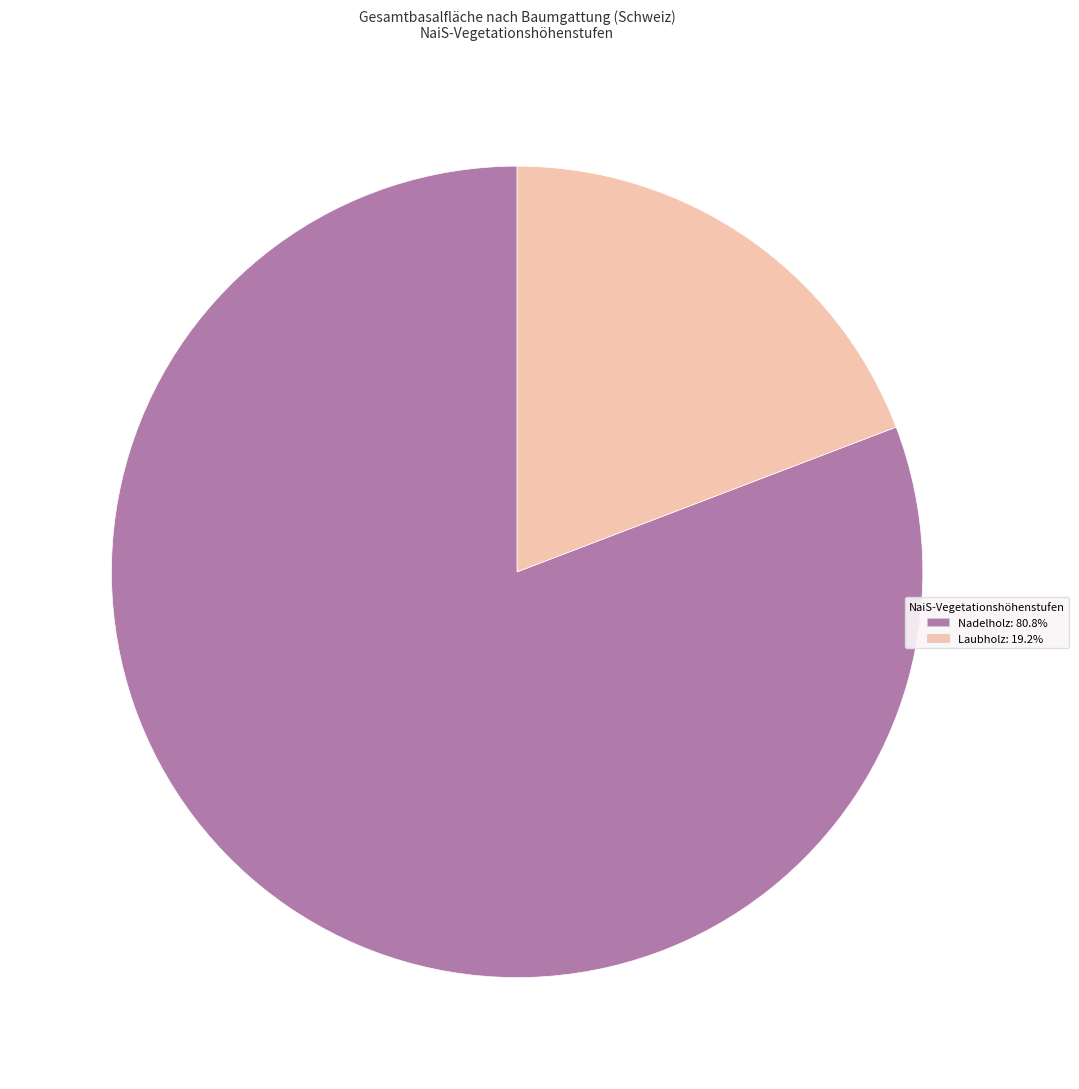

Combined, do Nadelholz: 80.8% and Laubholz: 19.2% account for over 50%?

Yes